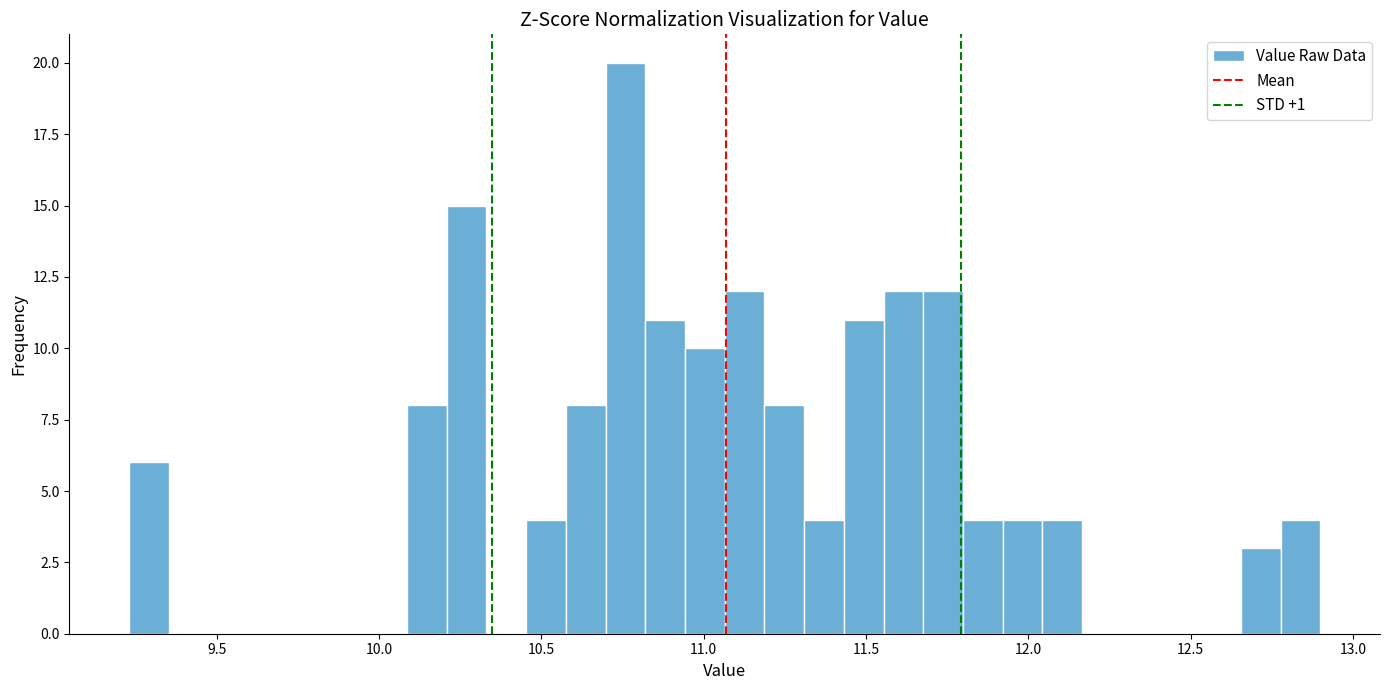

Read against the x-axis, roughly where is the centre of the tallest bar?

10.75